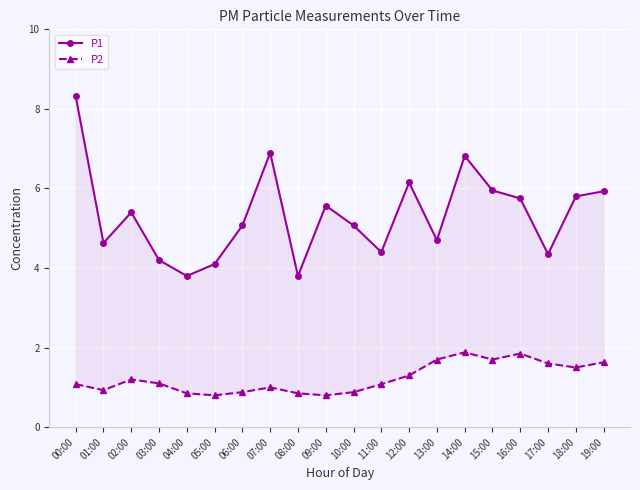

Count the number of categories in the chart.

20